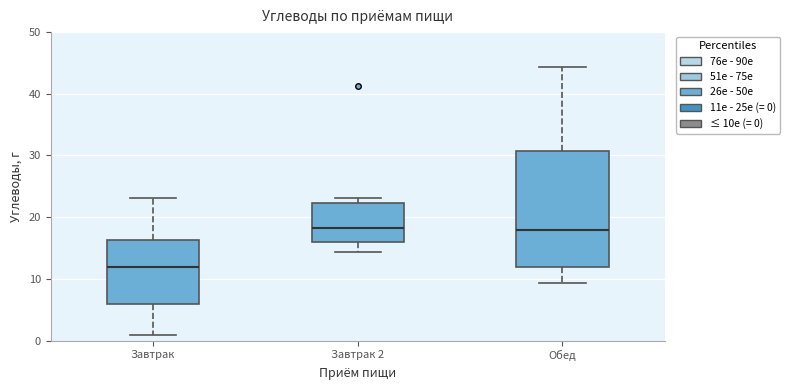

Reading left to right, transcribe this box plot: for each box, give where its median line is, the range the box spans, and where its two whiskers end, as read against the y-axis. The values are not printed on the chart, so give them approximately, as read against the axis.

Завтрак: median 12, box 6 to 16, whiskers 1 to 23
Завтрак 2: median 18, box 16 to 22, whiskers 14 to 23
Обед: median 18, box 12 to 31, whiskers 9 to 44